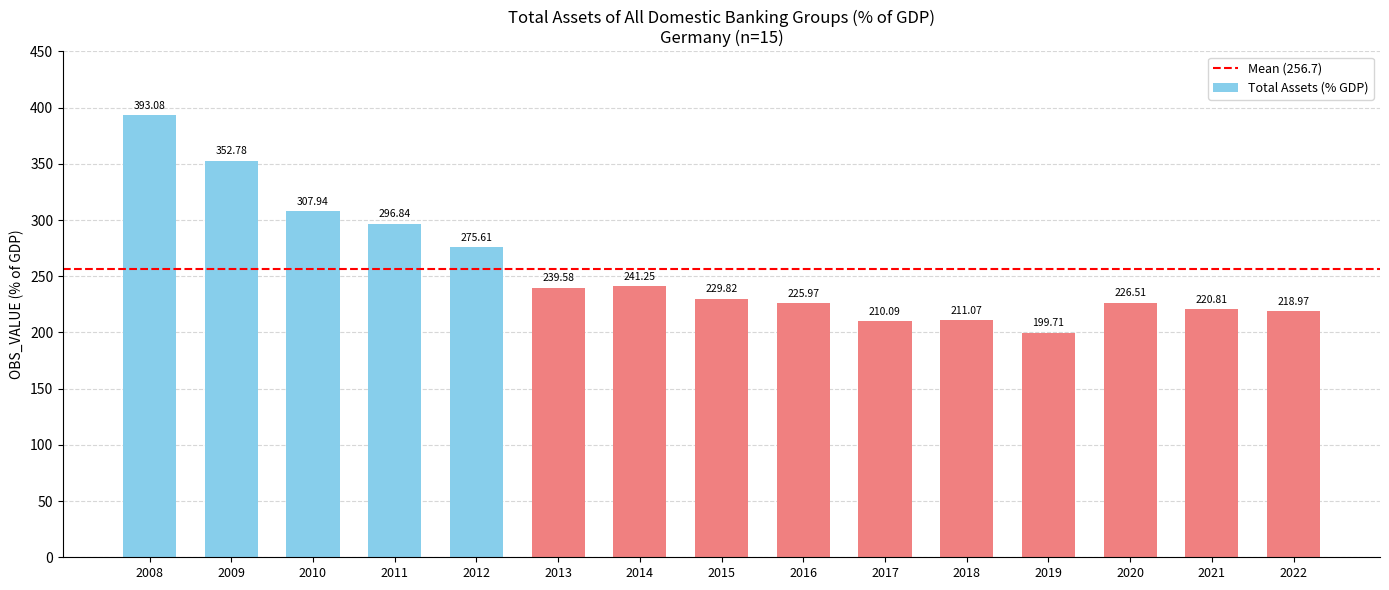

List the labels in order of value, largest first.

2008, 2009, 2010, 2011, 2012, 2014, 2013, 2015, 2020, 2016, 2021, 2022, 2018, 2017, 2019